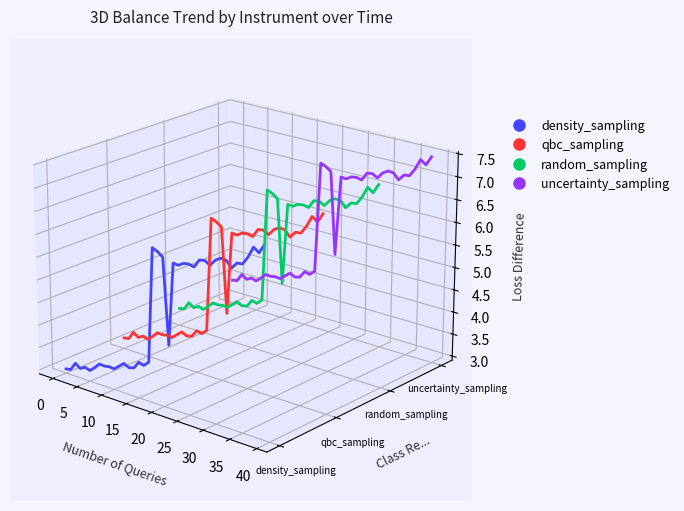

Which series has the largest range (max minus min)?

density_sampling